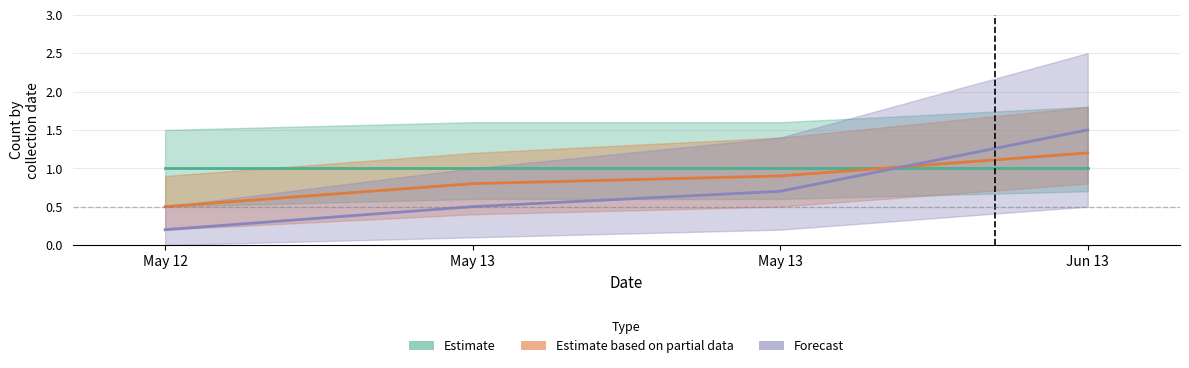

What is the difference between the Estimate based on partial data values at May 13 and May 13?

0.1